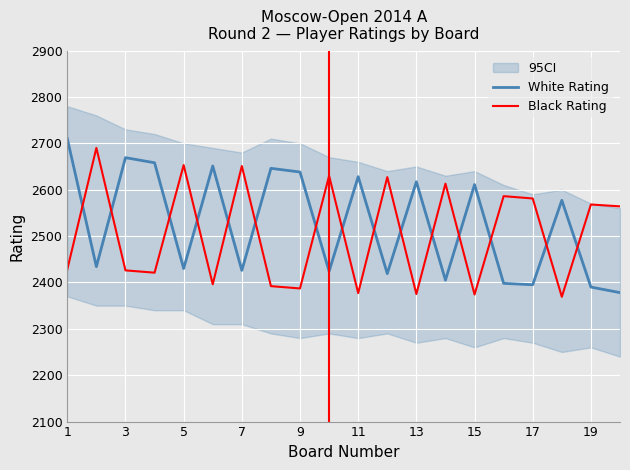

After their last crossing, which series has the higher values: White Rating or Black Rating?

Black Rating